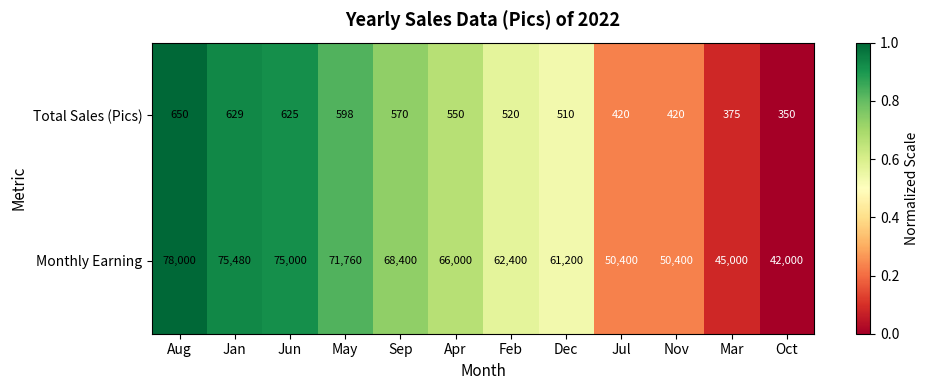

What is the sum of all Monthly Earning values?

746040